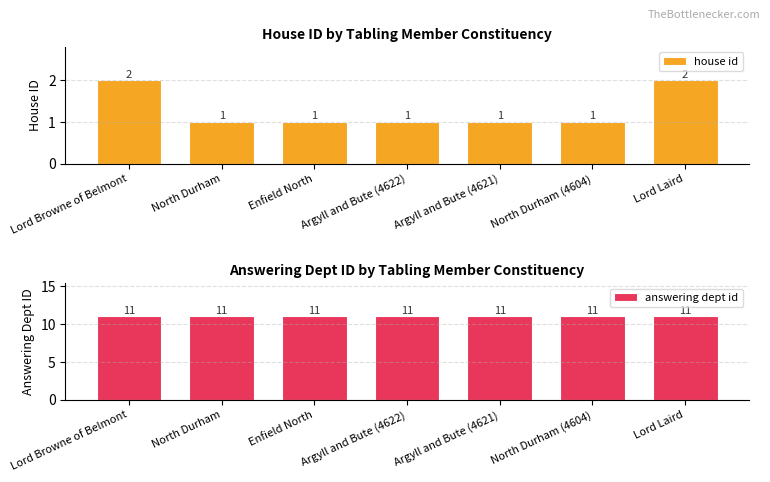

Where is answering dept id nearest to the value 11?

Lord Browne of Belmont